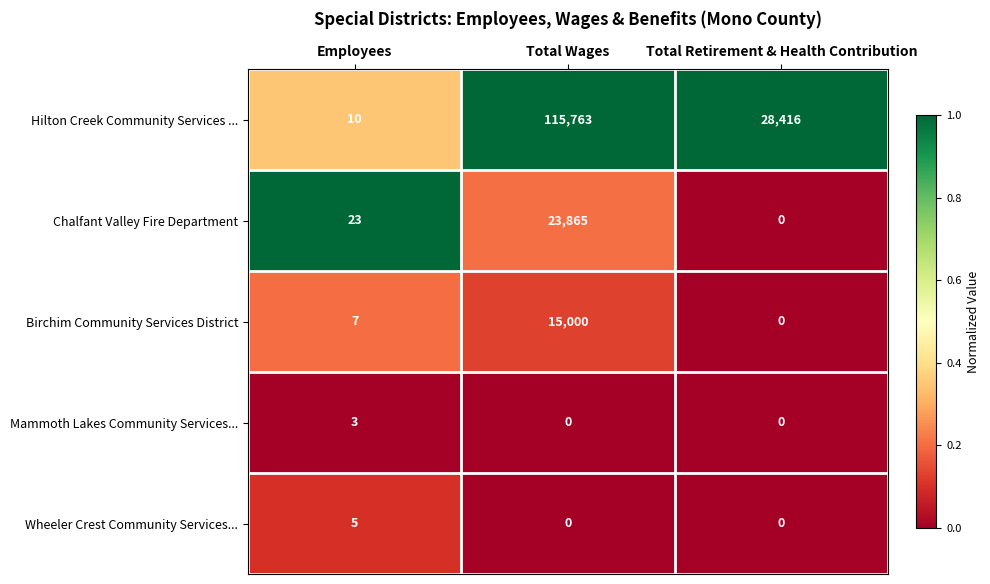

At which category is the sum across all series the highest?

Total Wages